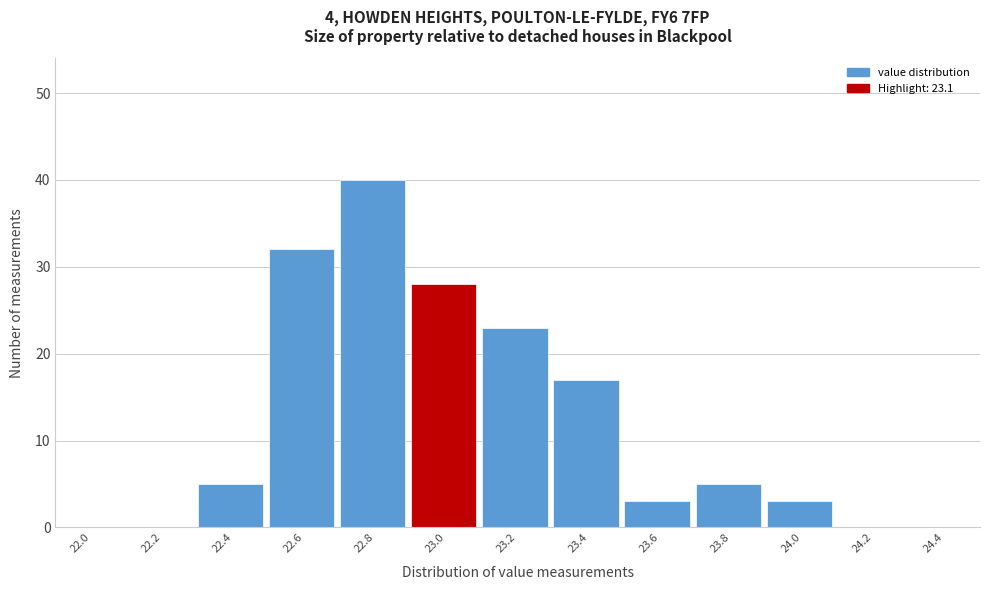

Reading right to left, list all the values displayed in this chart.

24.4=0	24.2=0	24.0=3	23.8=5	23.6=3	23.4=17	23.2=23	23.0=28	22.8=40	22.6=32	22.4=5	22.2=0	22.0=0